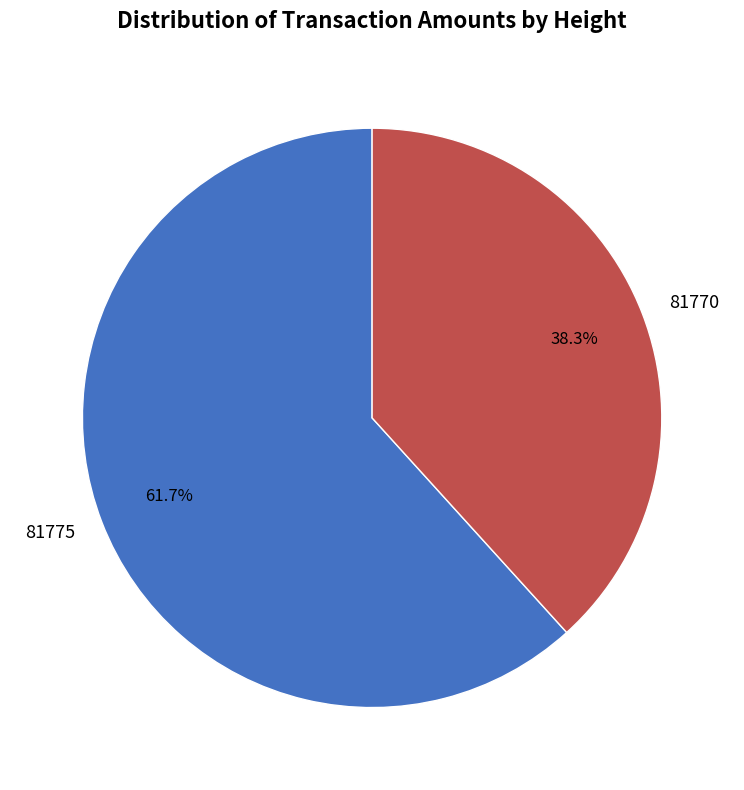

Is it true that 81775 is 73% of the pie?

False